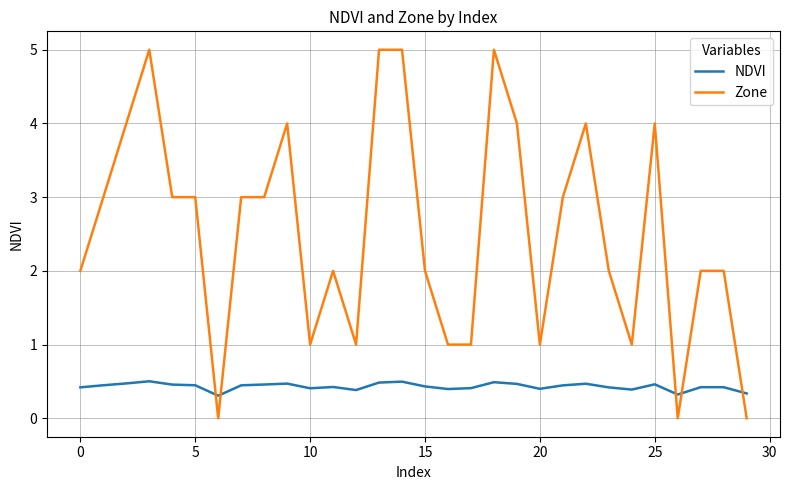

What is the maximum value shown in the chart?

5.0